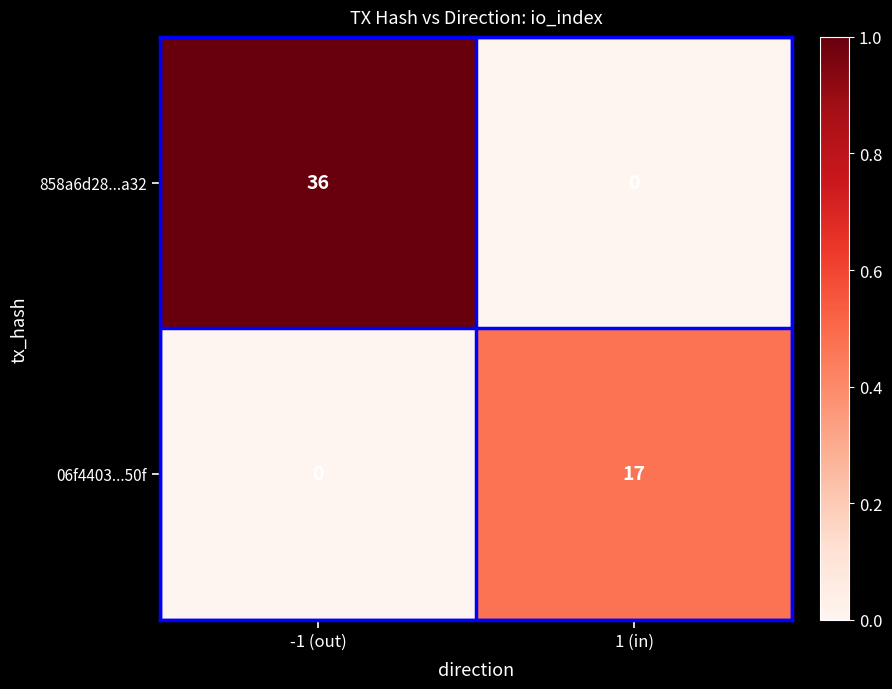

What is the difference between the 858a6d28...a32 values at 1 (in) and -1 (out)?

36